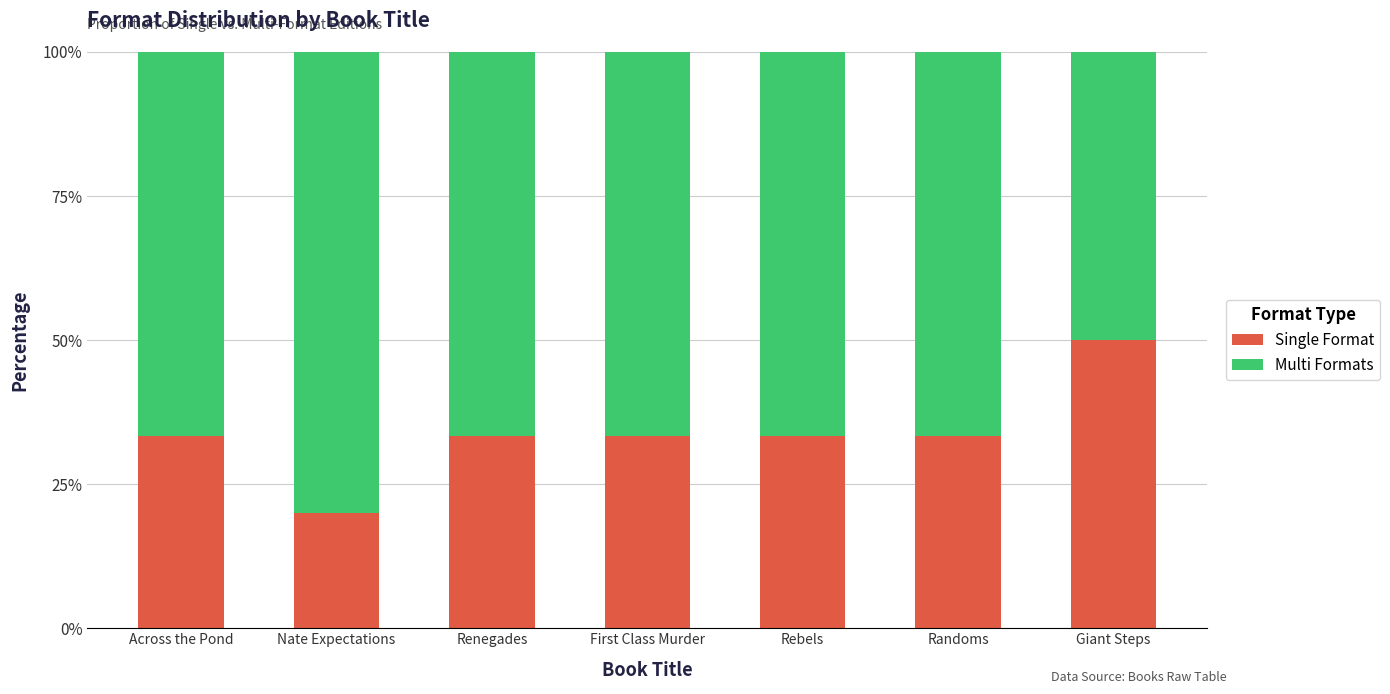

What is the total value across all series at Nate Expectations?

100.0